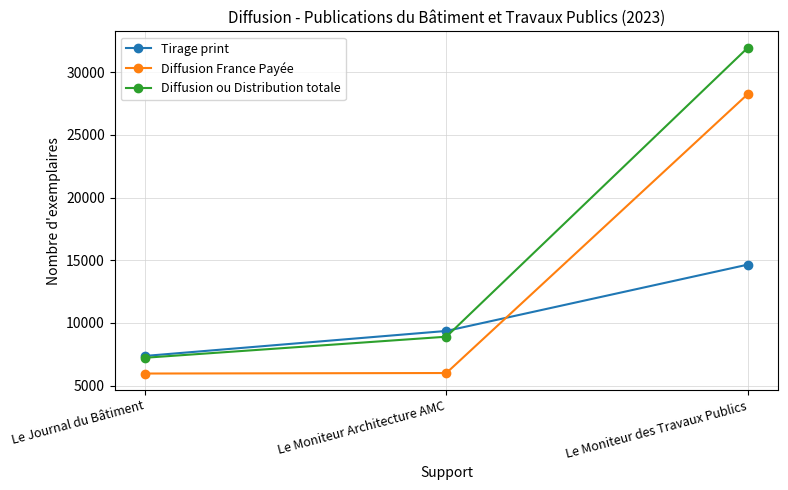

What is the sum of the Diffusion ou Distribution totale values at Le Moniteur des Travaux Publics and Le Journal du Bâtiment?

39178